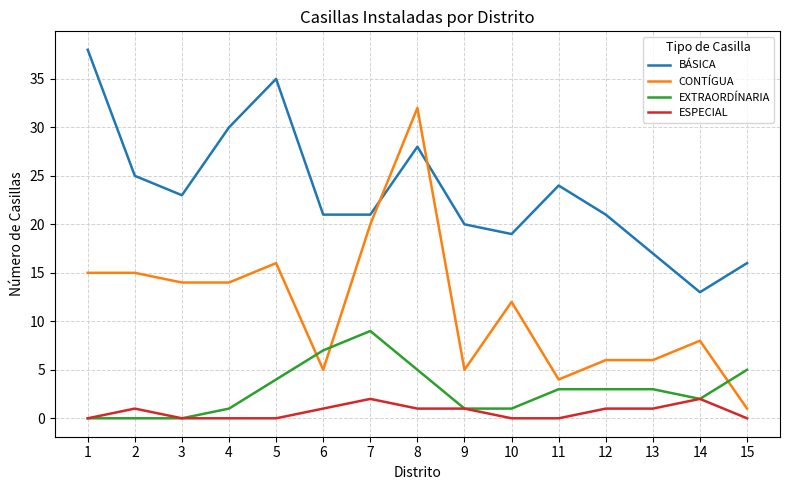

Rank the series at 13 from lowest to highest value.

ESPECIAL, EXTRAORDÍNARIA, CONTÍGUA, BÁSICA